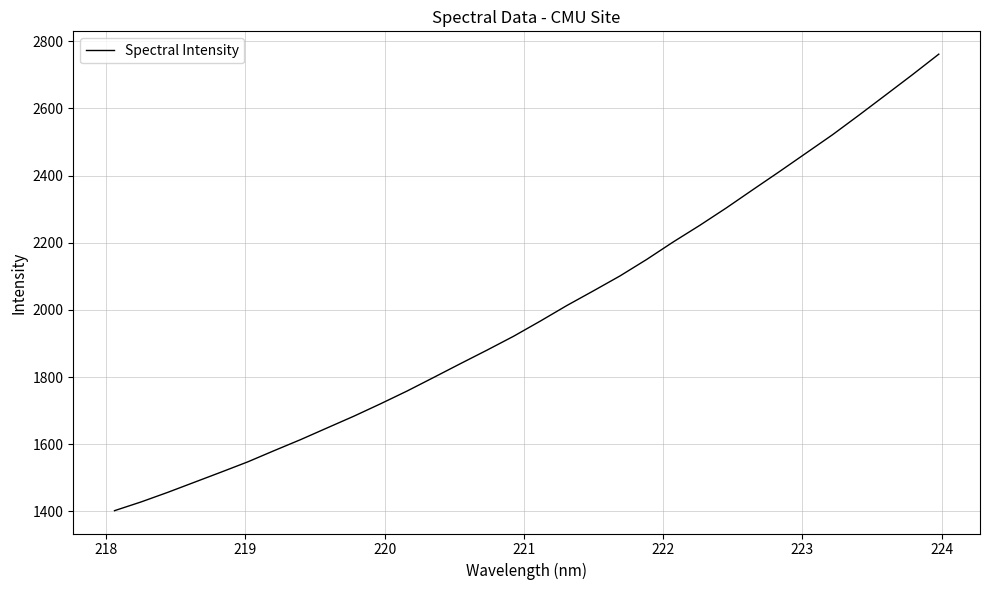

What is the difference between the maximum and minimum values?

1359.3